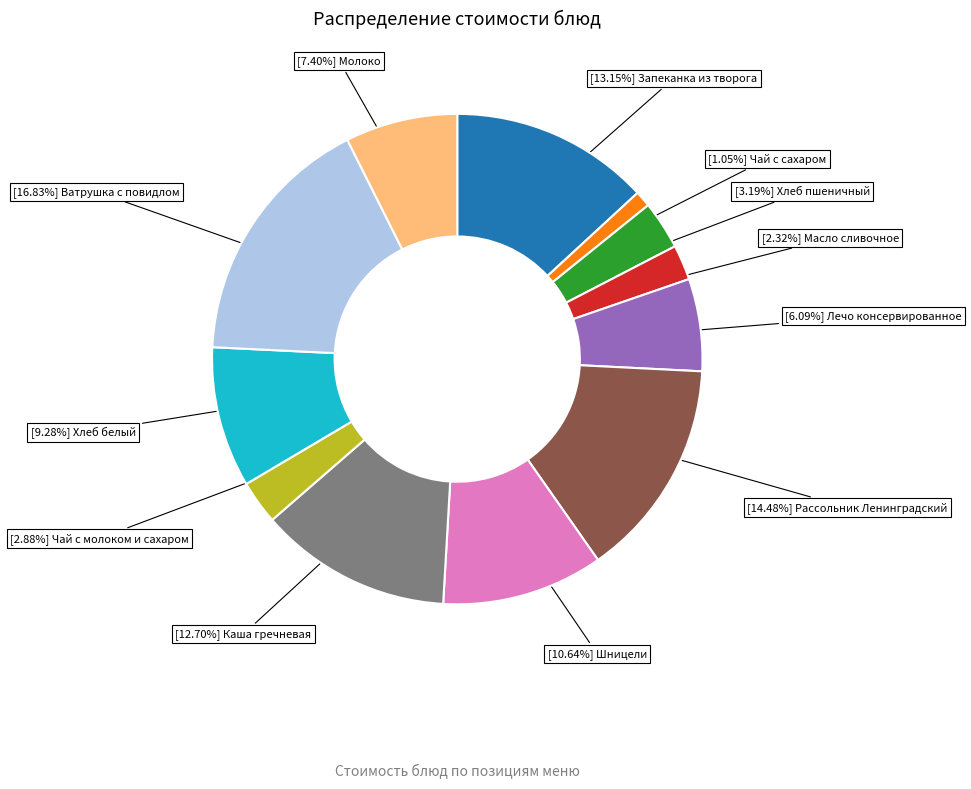

Is there any slice that represents more than half of the pie?

No